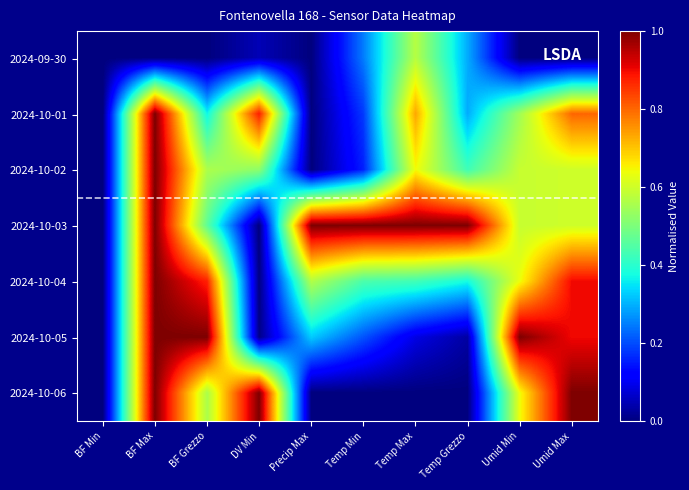

Which label corresponds to the largest value in the chart?

BF Max